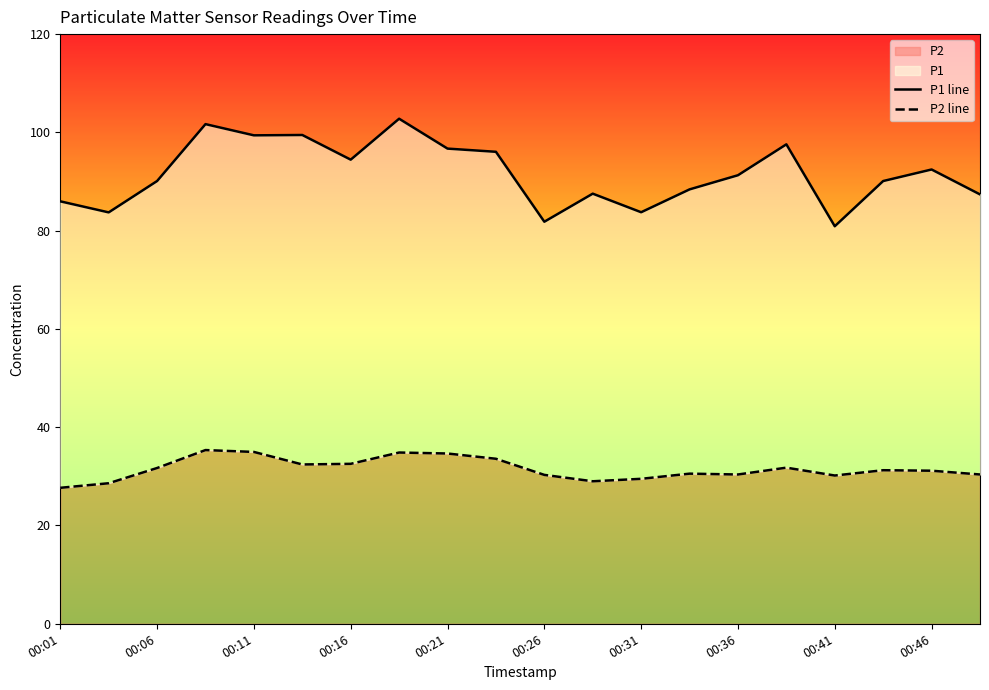

What value does the P2 line series have at 00:46?

31.1